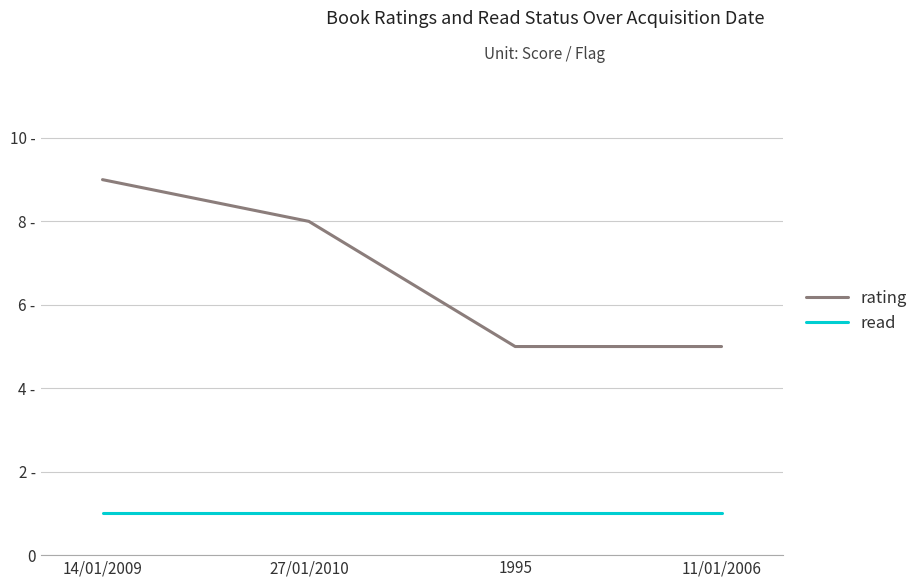

List the series in order of their peak value, lowest first.

read, rating